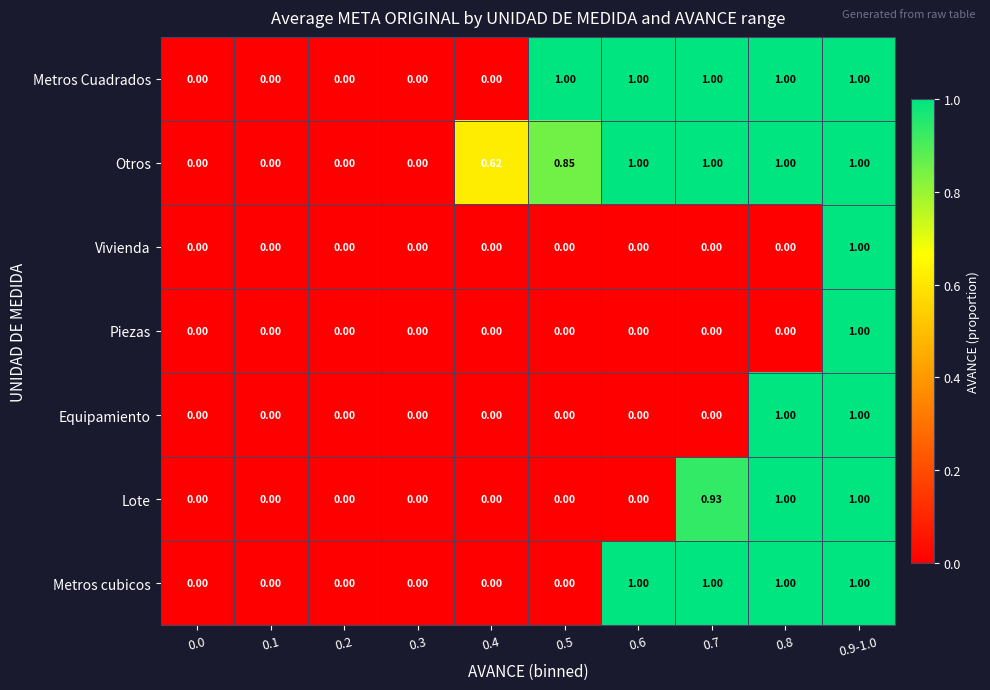

Is the value of Vivienda at 0.0 greater than the value of Otros at 0.8?

No